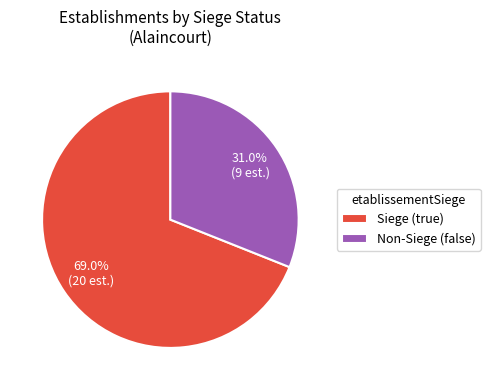

Which category has the smallest portion of the pie?

Non-Siege (false)